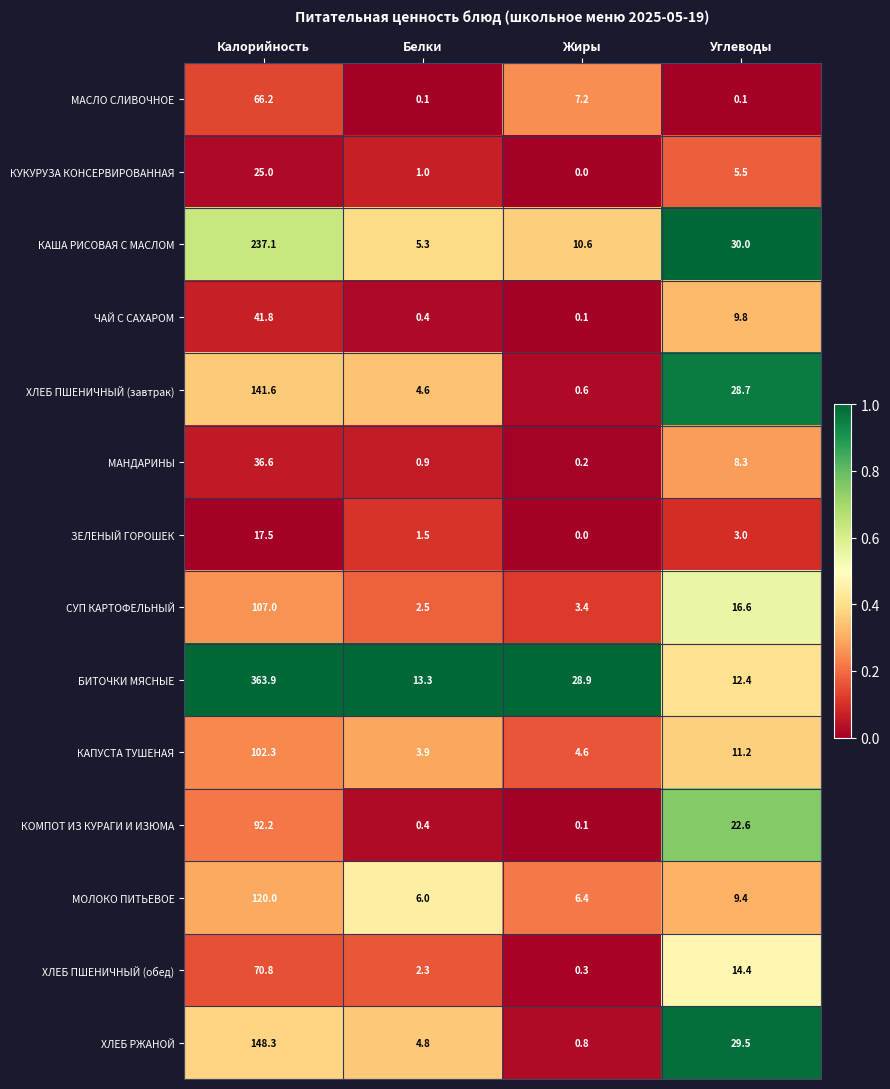

What is the maximum value shown in the chart?

363.9